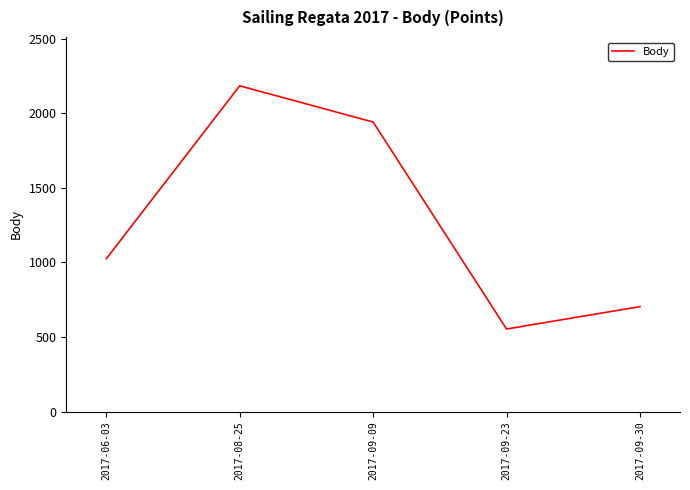

True or false: there are more than 2 points higher than both neighbors.

False